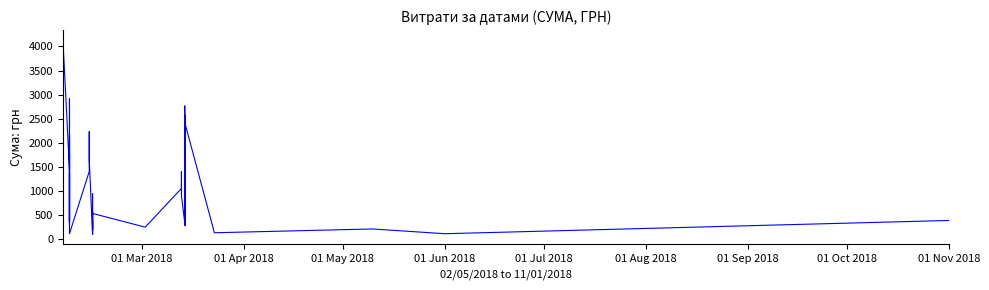

Reading left to right, what are all the values shown in this chart?

2388.8	4138.6	1443.0	2168.2	355.9	1380.6	306.0	845.8	2917.2	447.9	377.5	1772.5	116.4	1406.7	2232.9	2166.4	1654.5	105.0	380.0	321.3	175.5	950.0	214.5	587.0	99.0	535.7	251.0	1055.0	1406.0	903.0	335.0	2573.9	283.5	2765.2	290.4	2422.4	135.0	213.6	114.9	390.0